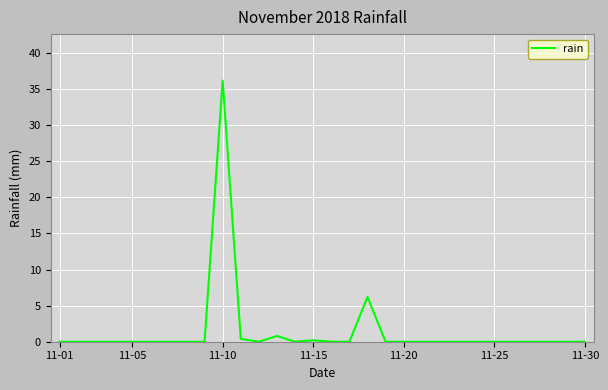

What is the difference between the maximum and minimum values?

36.2